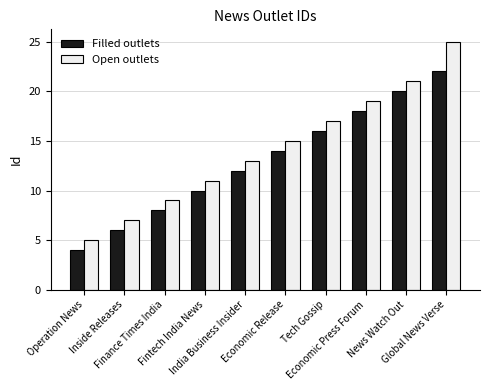

How many series are shown in this chart?

2